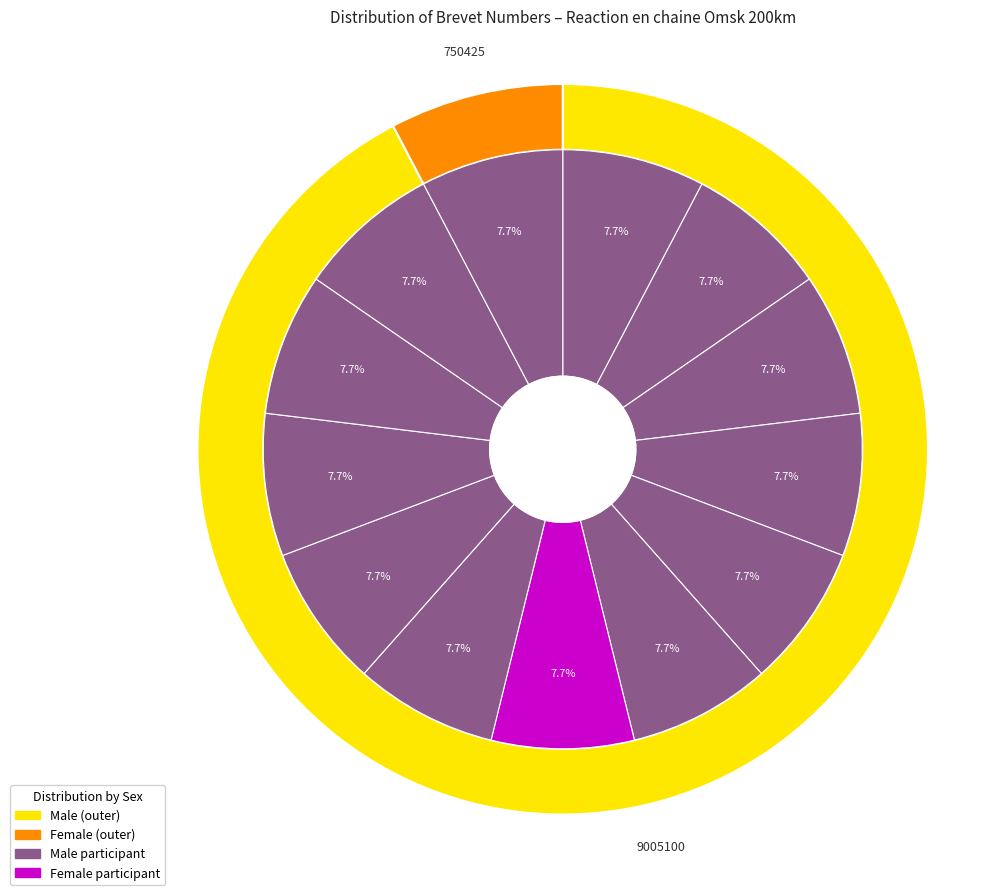

How many slices are in this pie chart?

13